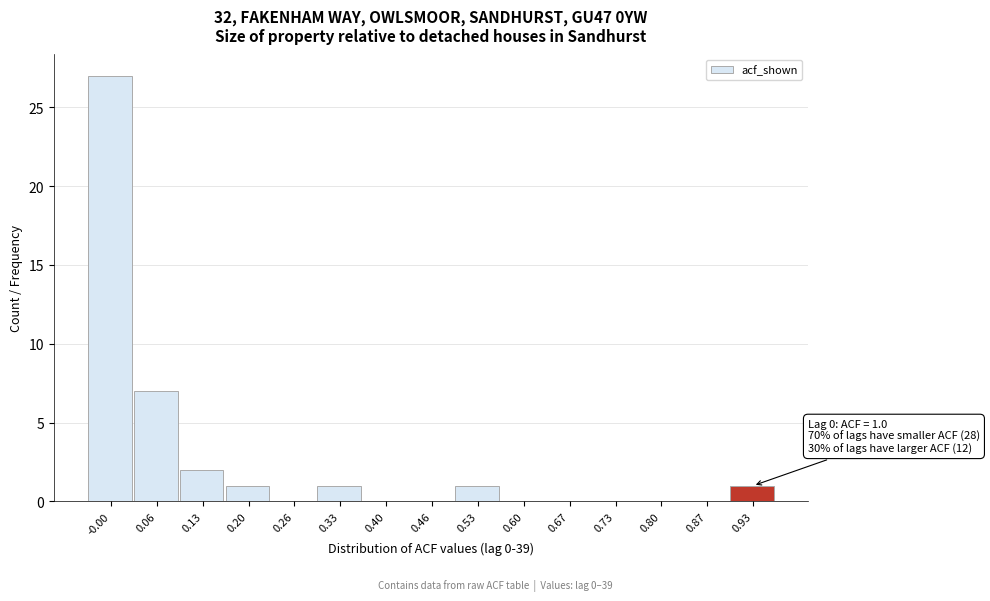

Reading left to right, what are all the values shown in this chart?

-0.00=27	0.06=7	0.13=2	0.20=1	0.26=0	0.33=1	0.40=0	0.46=0	0.53=1	0.60=0	0.67=0	0.73=0	0.80=0	0.87=0	0.93=1